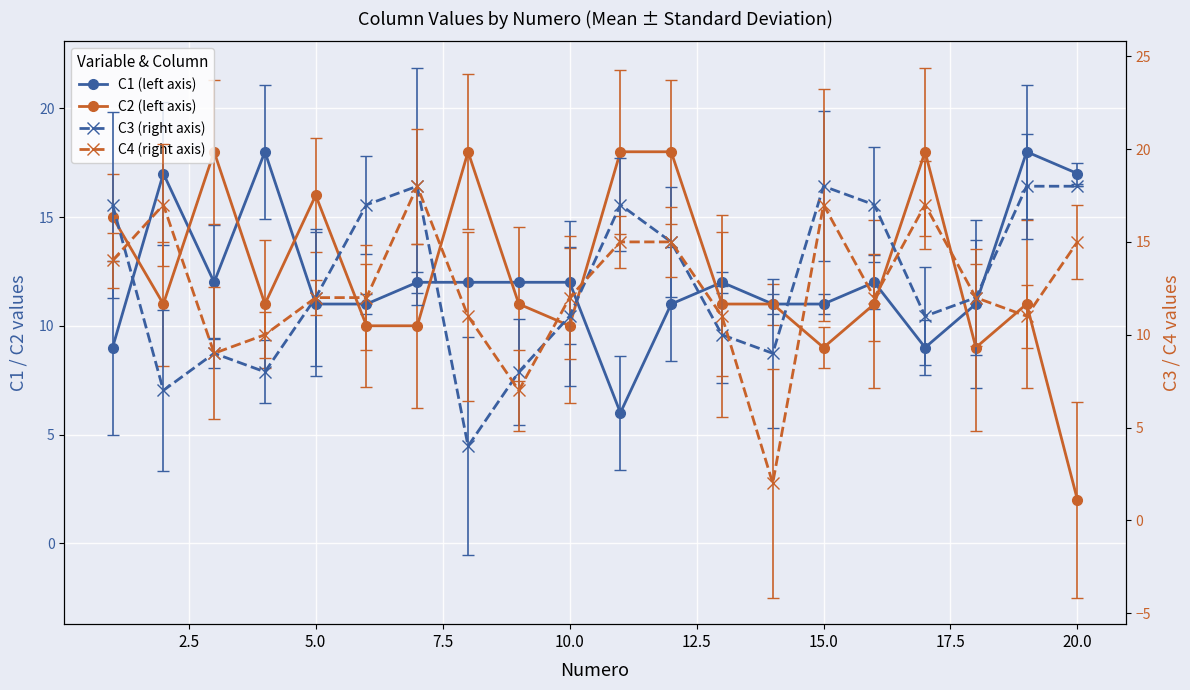

The value of C1 (left axis) at 5.0 is 18. True or false?

False